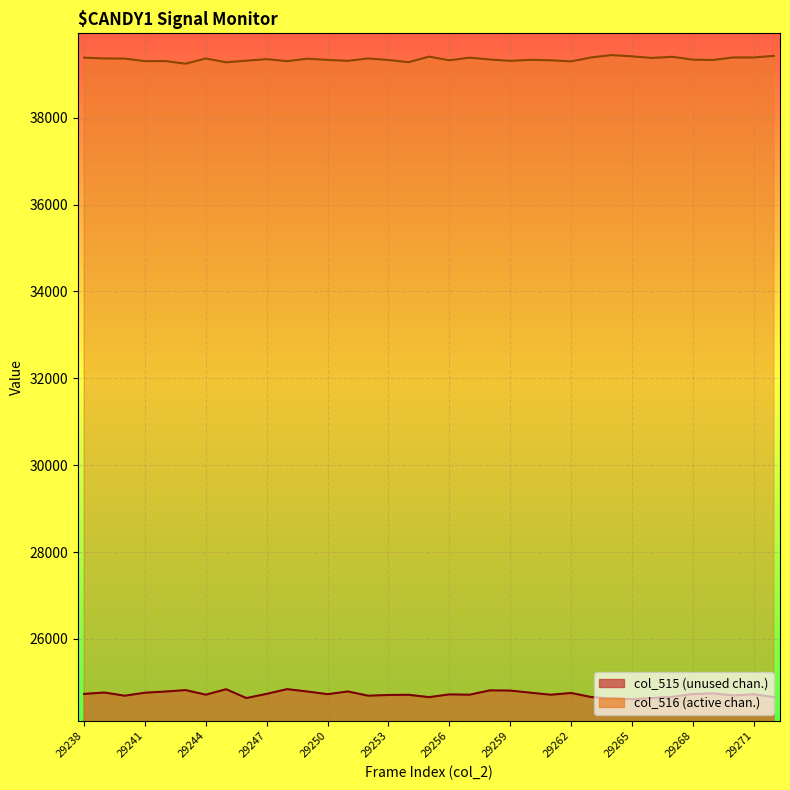

True or false: col_515 and col_516 intersect in this chart.

False